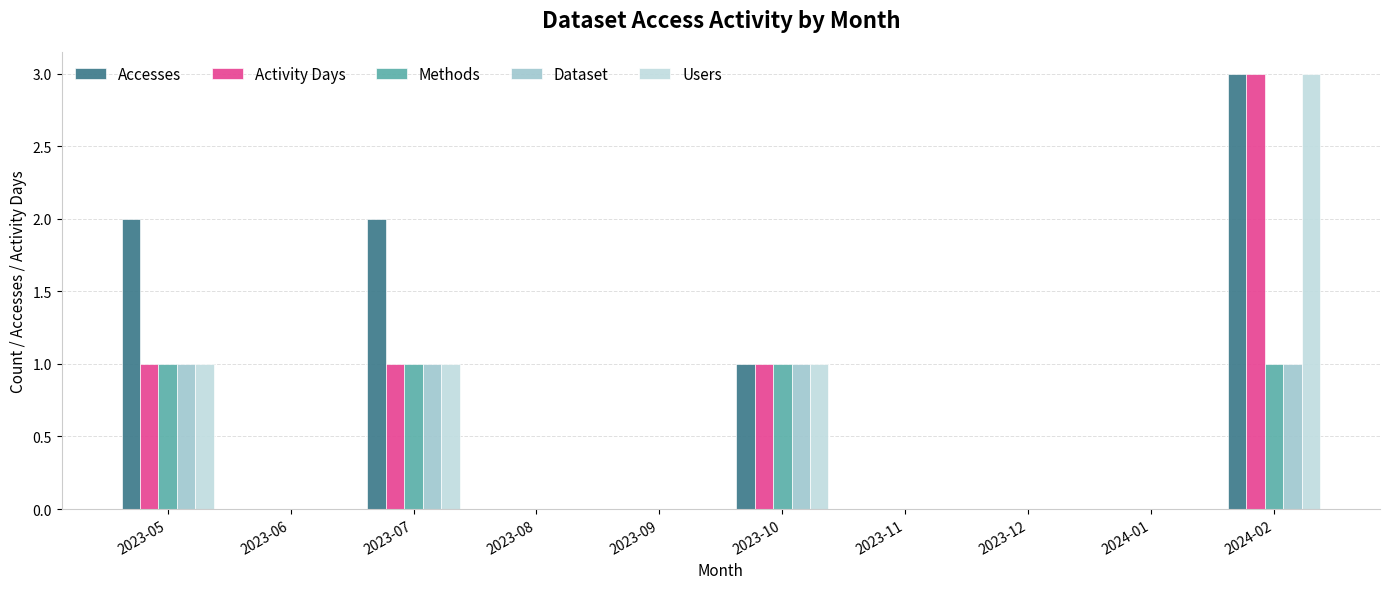

The Users series shows 1 at 2023-07. True or false?

True